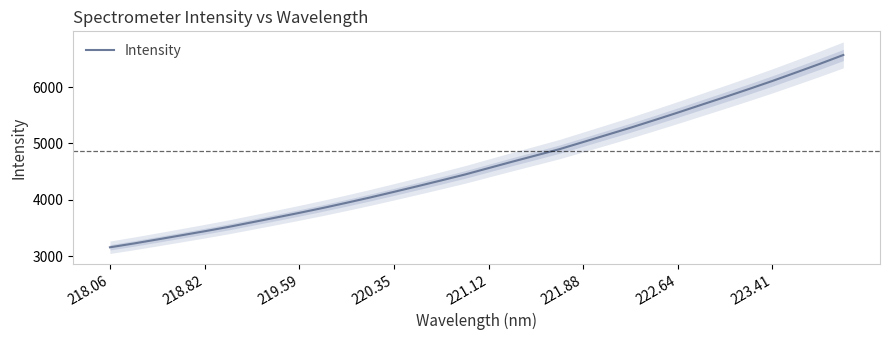

The value of Intensity at 219.59 is 3771.0. True or false?

True